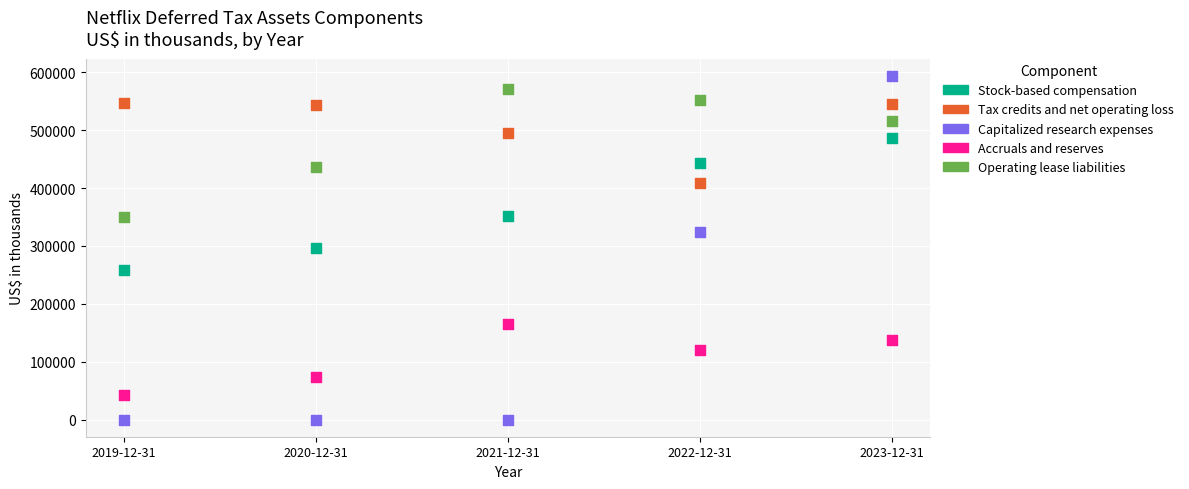

In the Operating lease liabilities series, what Y value is closest to 460019?

436838